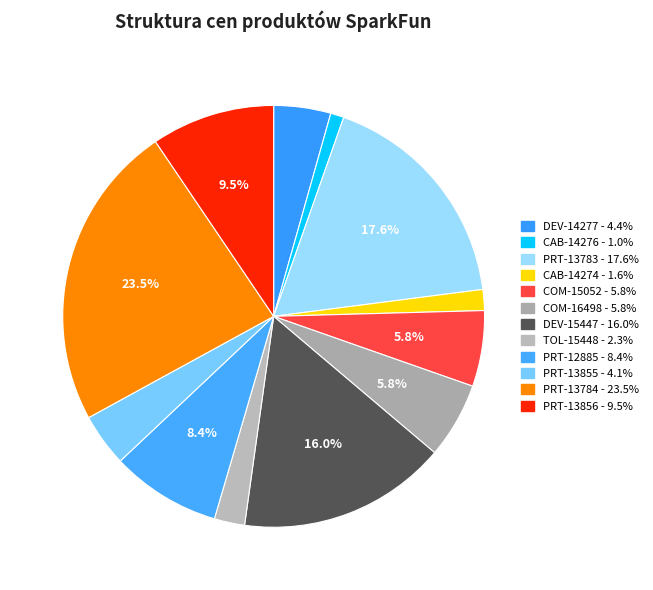

What is the change in value from COM-16498 to PRT-13856?

+12.6